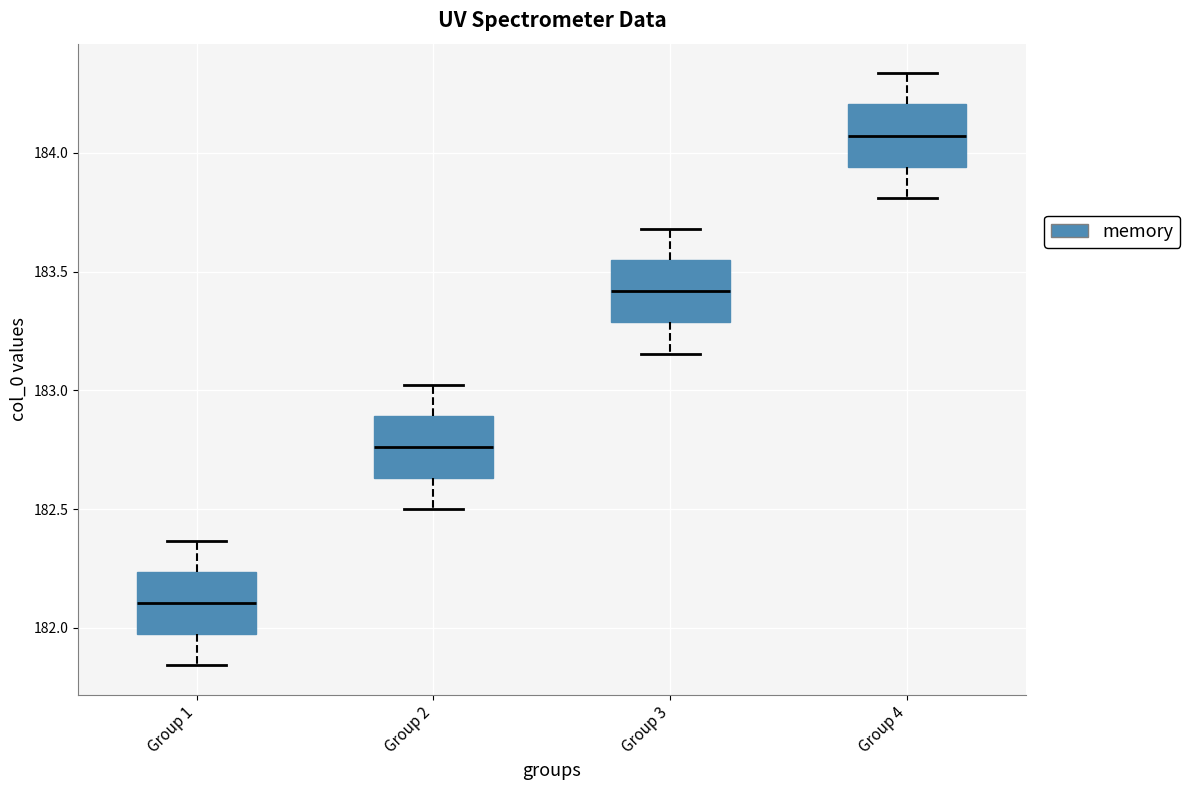

Reading left to right, transcribe this box plot: for each box, give where its median line is, the range the box spans, and where its two whiskers end, as read against the y-axis. The values are not printed on the chart, so give them approximately, as read against the axis.

Group 1: median 182.10, box 181.95 to 182.25, whiskers 181.85 to 182.35
Group 2: median 182.75, box 182.65 to 182.90, whiskers 182.50 to 183.00
Group 3: median 183.40, box 183.30 to 183.55, whiskers 183.15 to 183.70
Group 4: median 184.05, box 183.95 to 184.20, whiskers 183.80 to 184.35